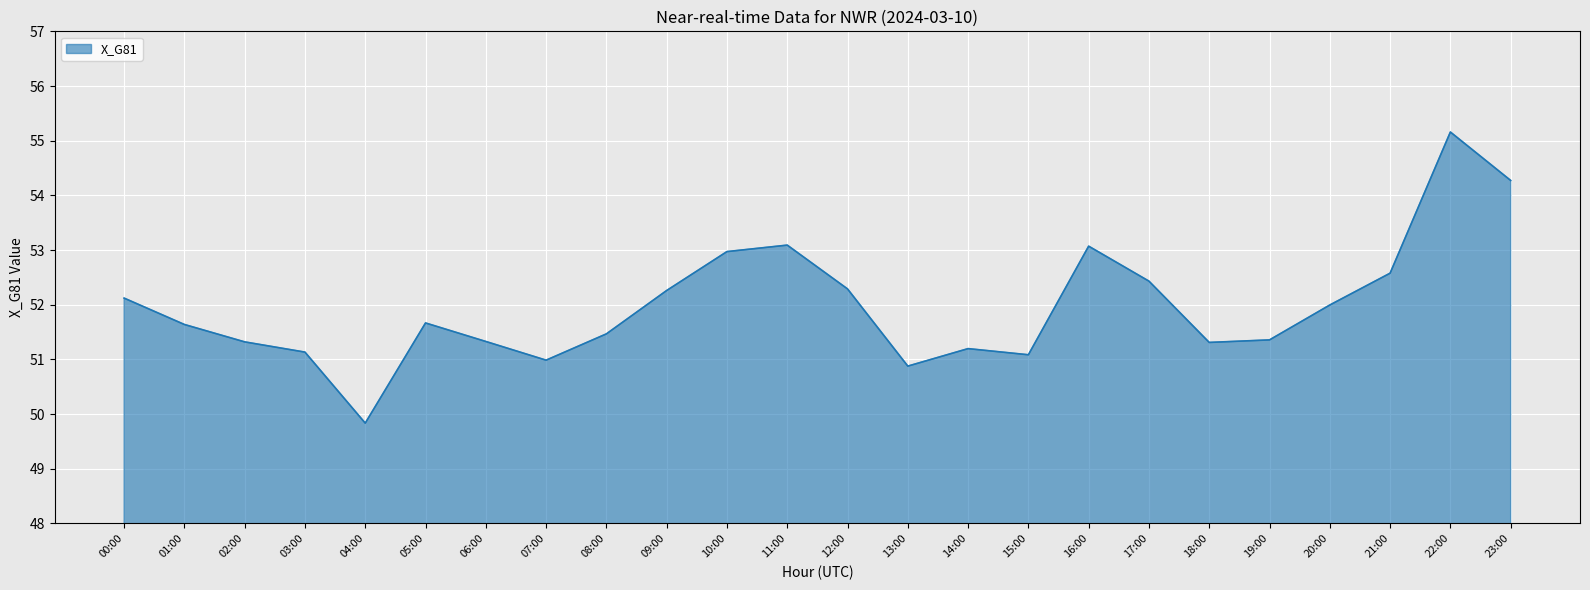

What is the sum of all values?

1247.4